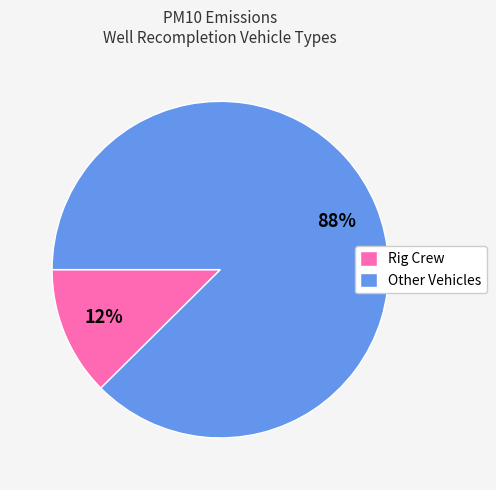

What is the largest slice in the pie chart?

Other Vehicles